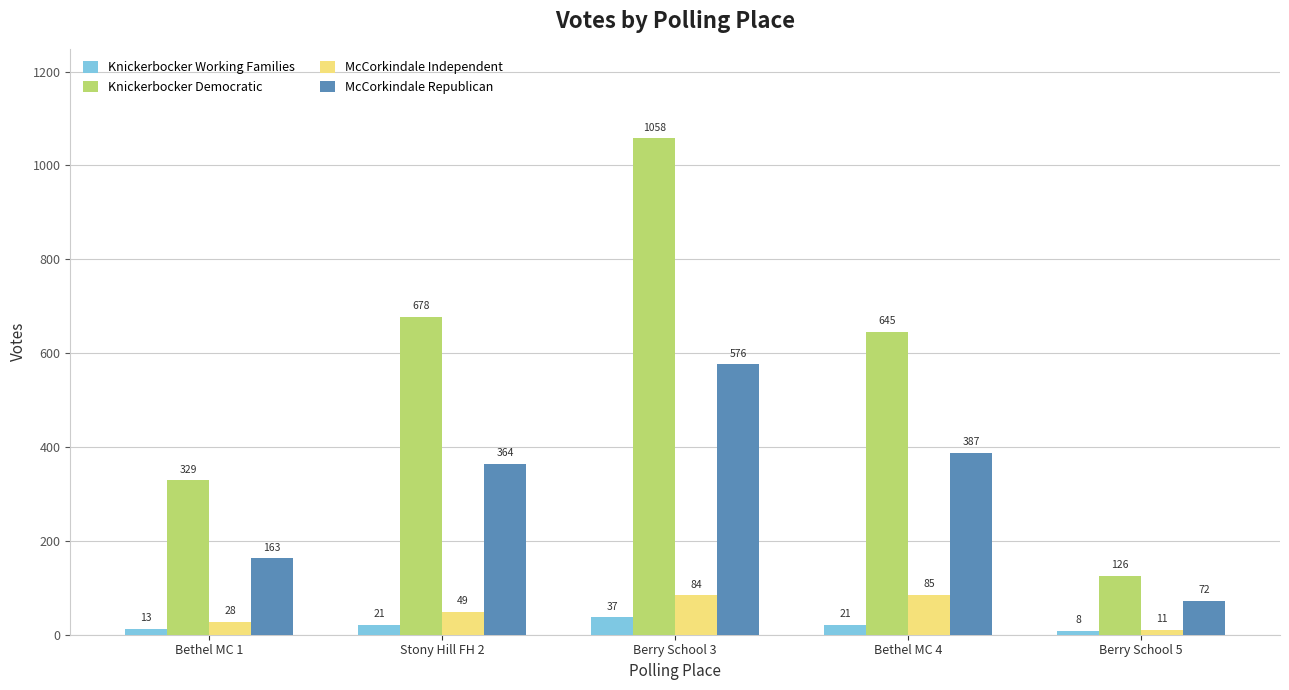

How many bars are there in total?

20